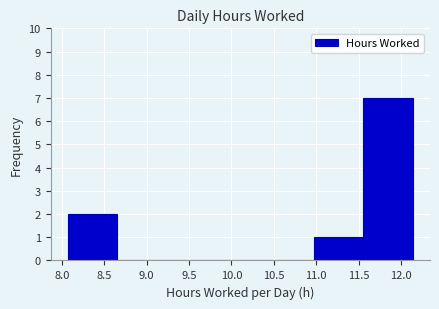

Which range on the x-axis has the tallest bar?

11.55 to 12.15